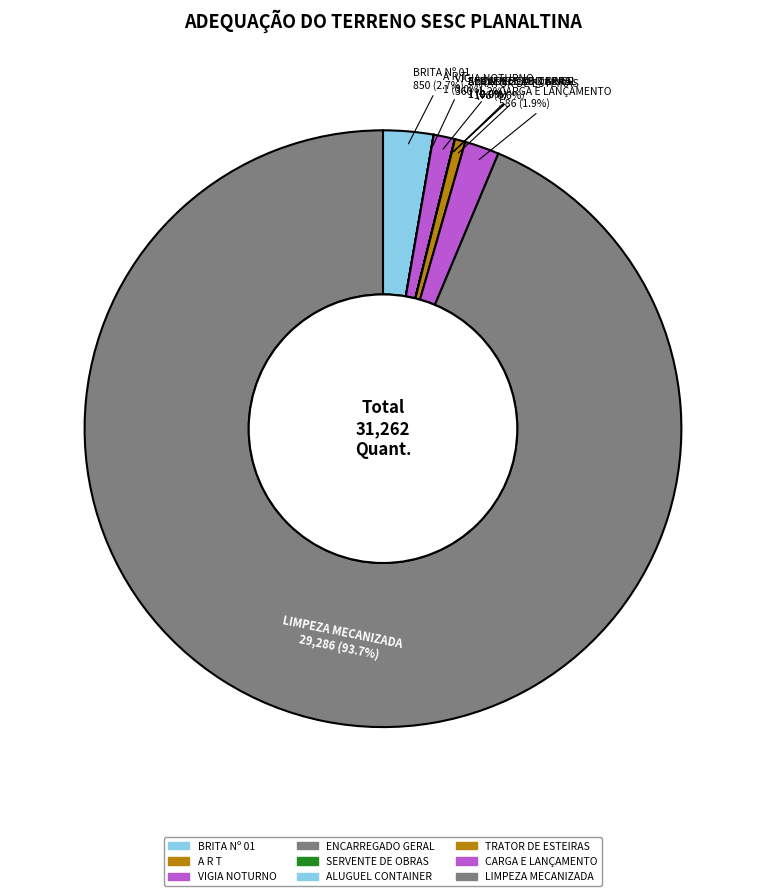

How many slices are in this pie chart?

9